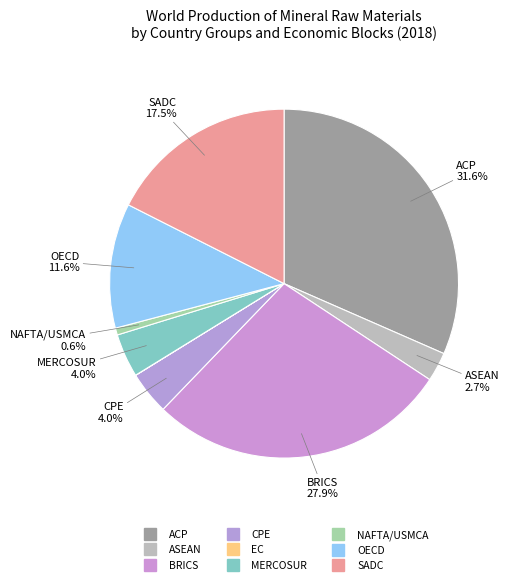

Which has a higher value, NAFTA/USMCA or EC?

NAFTA/USMCA